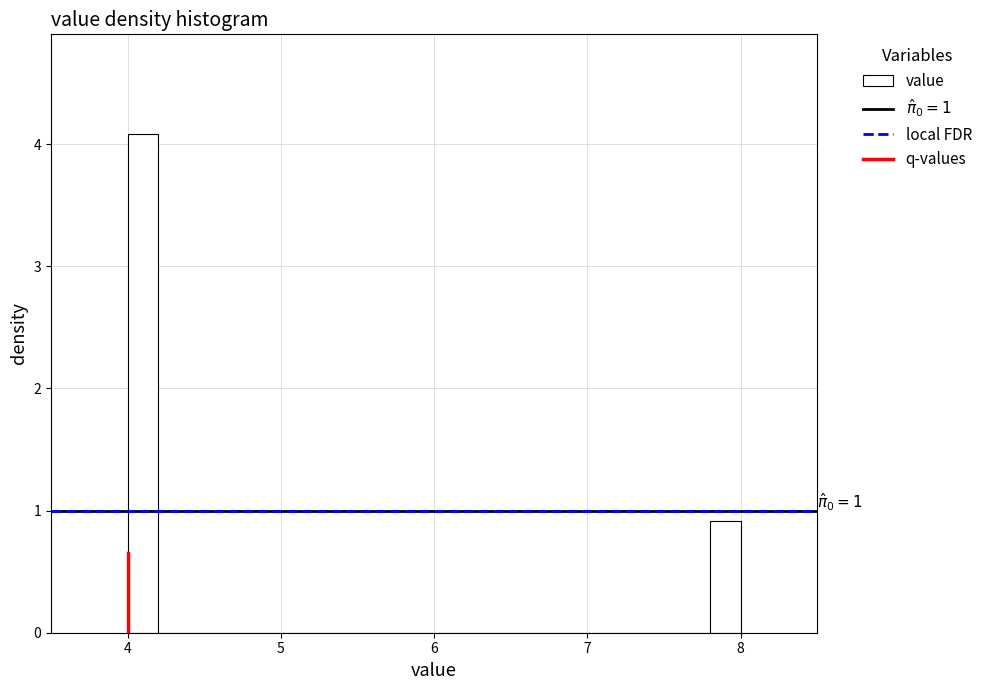

Read against the x-axis, roughly where is the centre of the tallest bar?

4.1